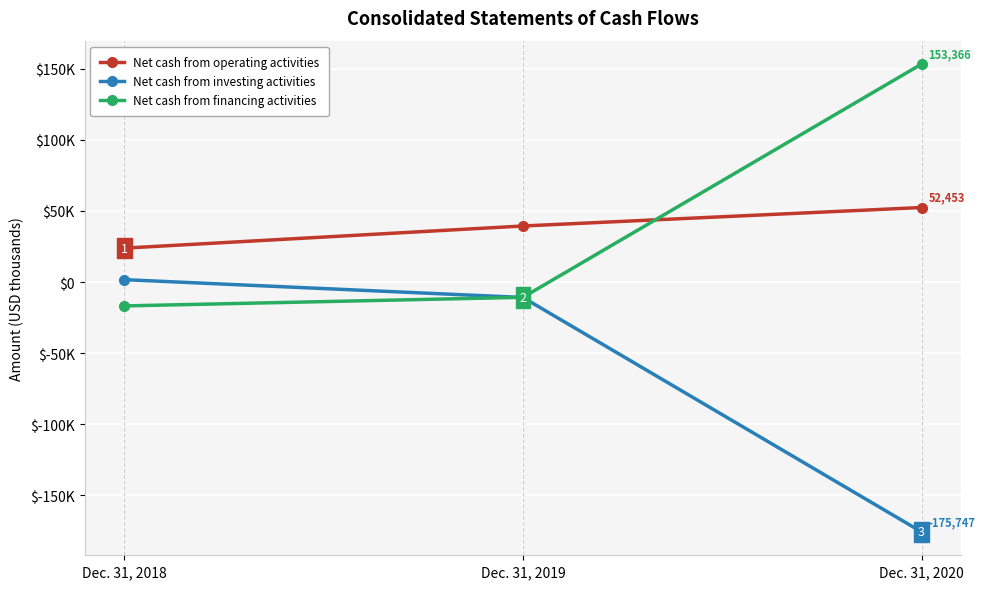

Is the value of Net cash from investing activities at Dec. 31, 2019 greater than the value of Net cash from operating activities at Dec. 31, 2019?

No